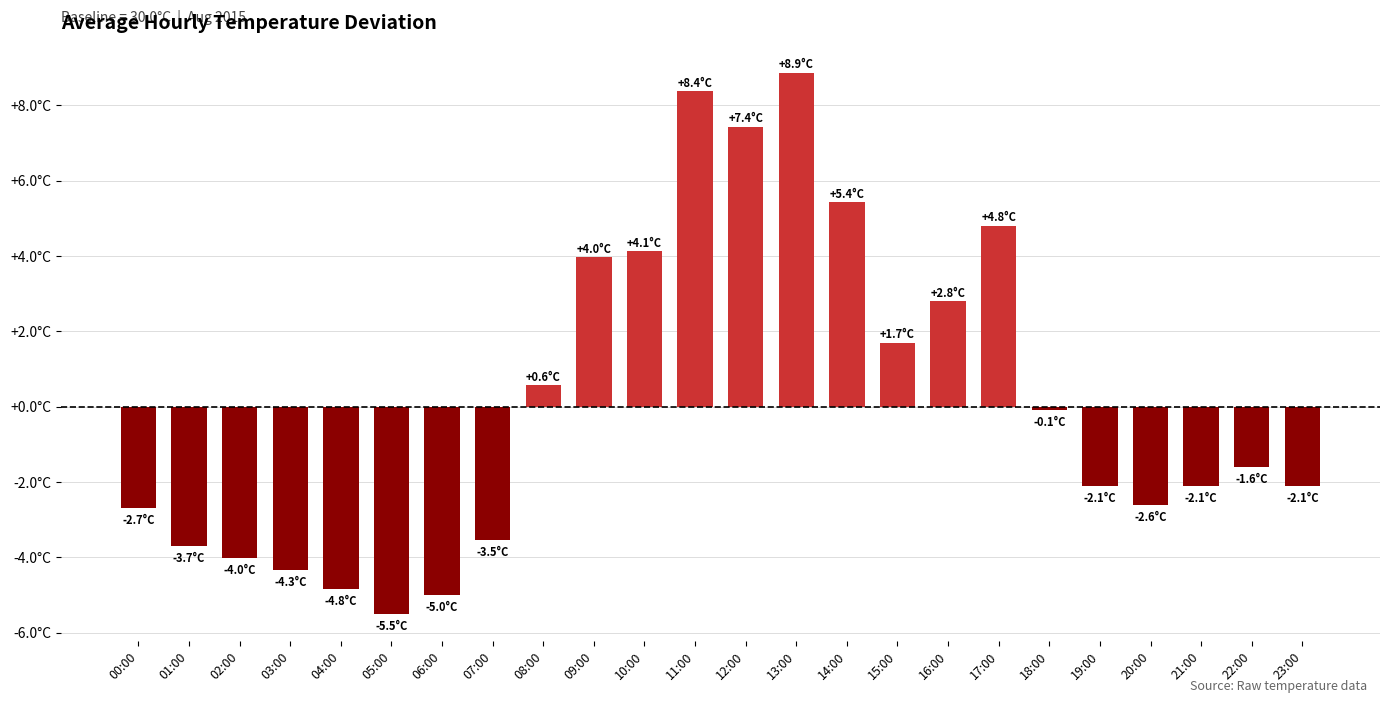

What is the change in value from 06:00 to 10:00?

+9.1